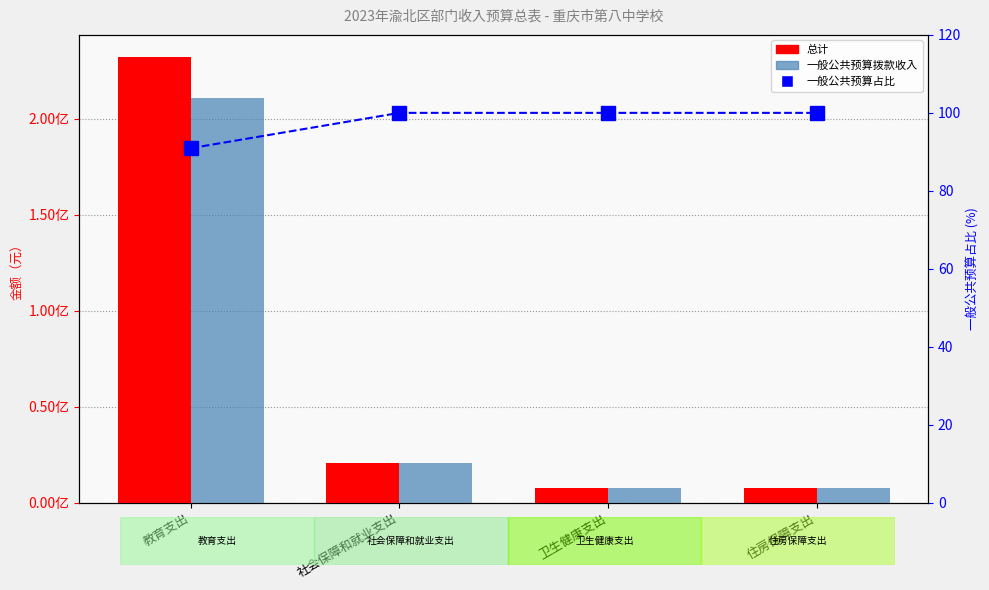

What is the difference between the 一般公共预算拨款收入 values at 社会保障和就业支出 and 教育支出?

190275261.5